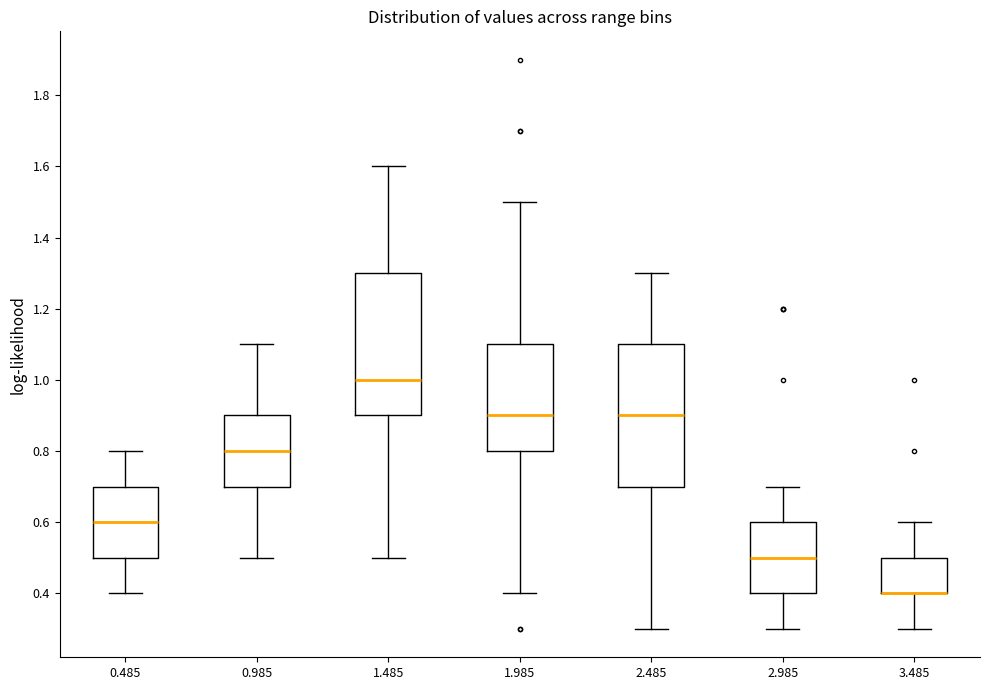

Reading left to right, read every box against the y-axis: the position of its median line, the range the box covers, and the ends of its whiskers. The values are not printed on the chart, so give them approximately, as read against the axis.

0.485: median 0.6, box 0.5 to 0.7, whiskers 0.4 to 0.8
0.985: median 0.8, box 0.7 to 0.9, whiskers 0.5 to 1.1
1.485: median 1.0, box 0.9 to 1.3, whiskers 0.5 to 1.6
1.985: median 0.9, box 0.8 to 1.1, whiskers 0.4 to 1.5
2.485: median 0.9, box 0.7 to 1.1, whiskers 0.3 to 1.3
2.985: median 0.5, box 0.4 to 0.6, whiskers 0.3 to 0.7
3.485: median 0.4 (drawn on the box's lower edge), box 0.4 to 0.5, whiskers 0.3 to 0.6